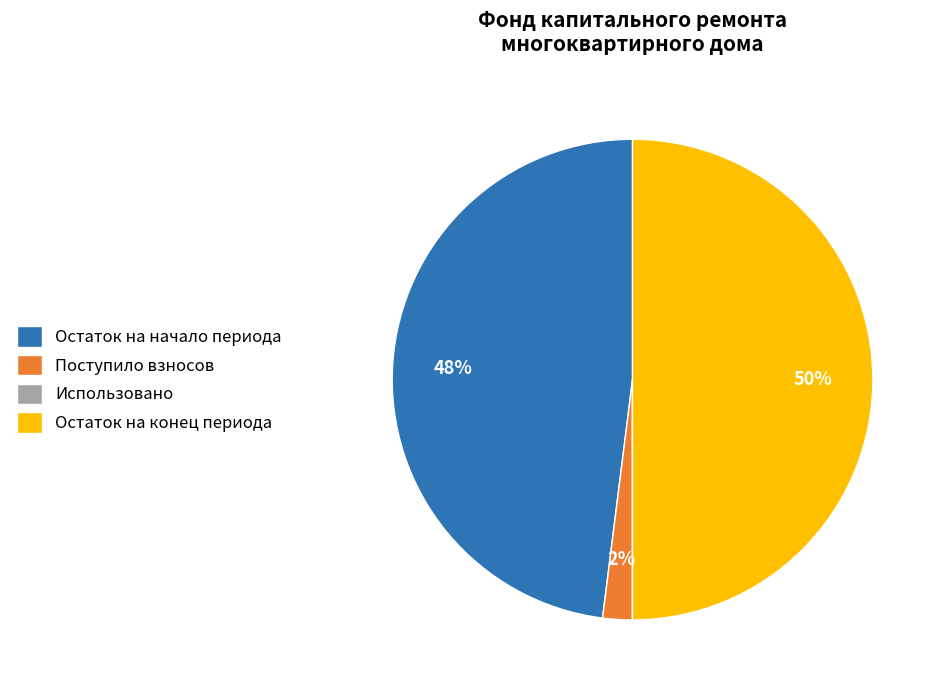

To the nearest percent, what is the difference between the largest and smallest slice percentages?

50%